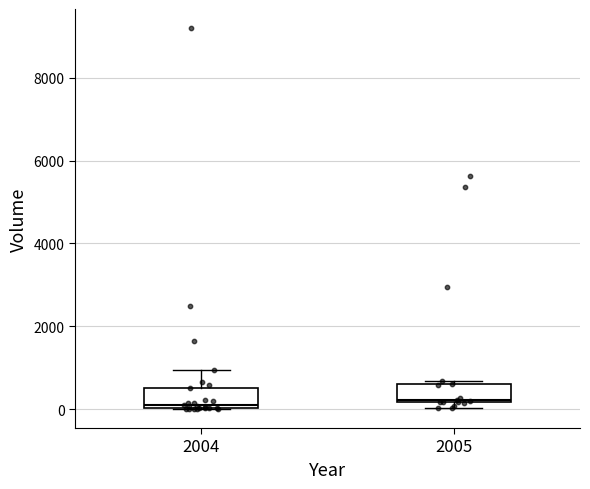

Reading left to right, transcribe this box plot: for each box, give where its median line is, the range the box spans, and where its two whiskers end, as read against the y-axis. The values are not printed on the chart, so give them approximately, as read against the axis.

2004: median 0 (just above the box's lower edge), box 0 to 600, whiskers 0 to 1000
2005: median 200, box 200 to 600, whiskers 0 to 600